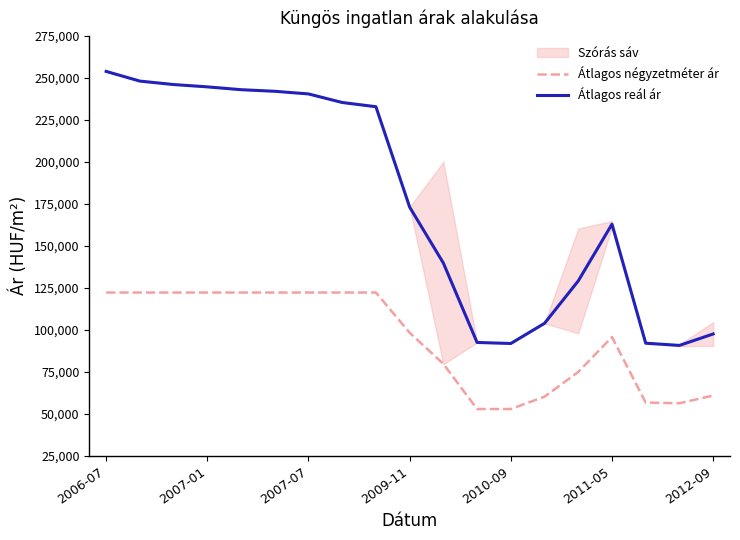

True or false: Átlagos négyzetméter ár and Átlagos reál ár cross at least once.

False